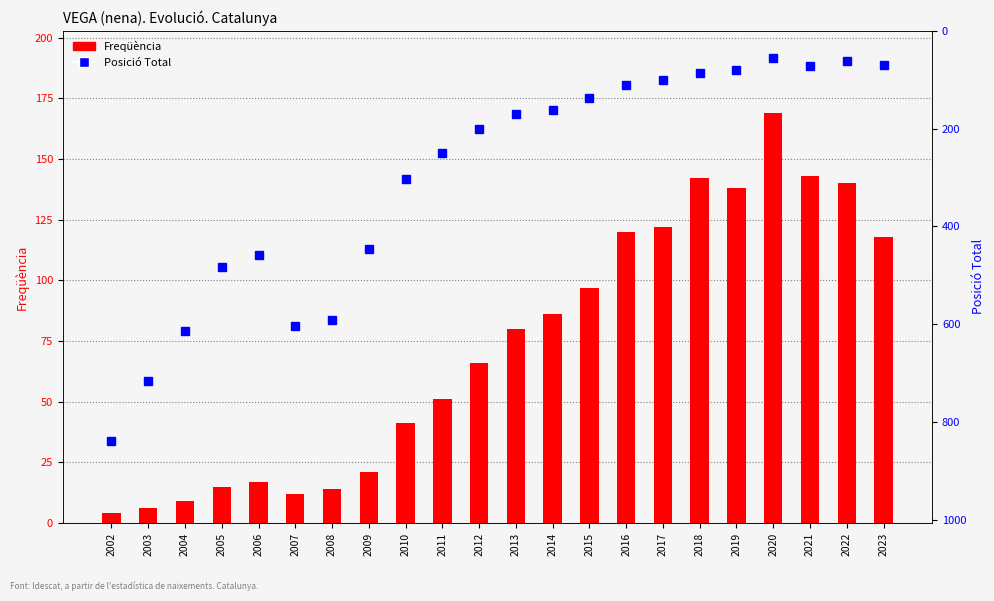

What is the difference between the Freqüència values at 2018 and 2011?

91